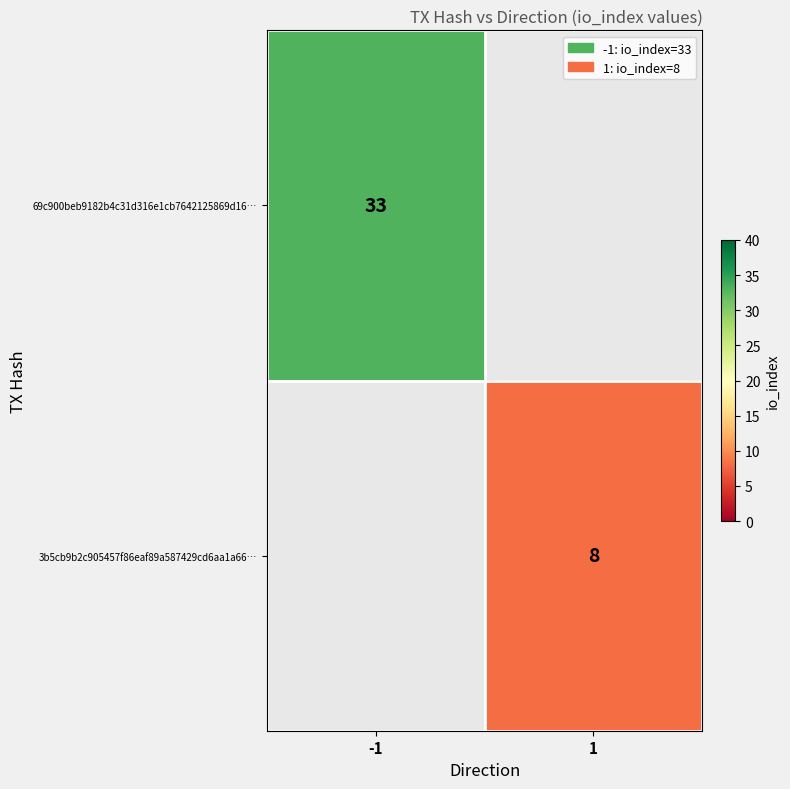

Is it true that 69c900beb9182b4c31d316e1cb7642125869d16… equals 33 at -1?

True